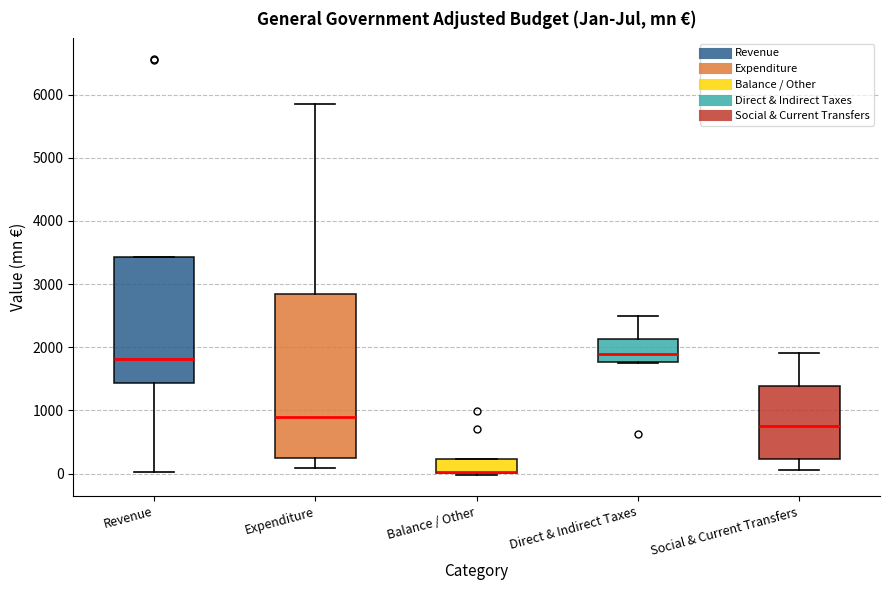

Where does the upper whisker of the box for Direct & Indirect Taxes end on the y-axis? The values are not printed on the chart, so give them approximately, as read against the axis.

2500